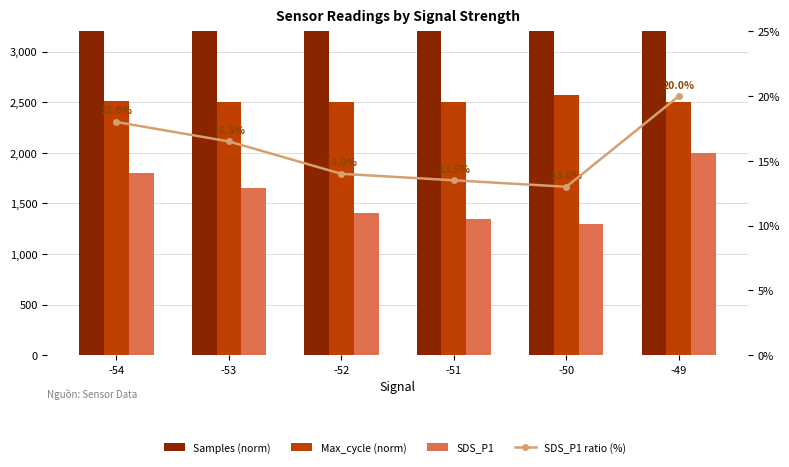

At how many categories does at least one series exceed 4326?

6